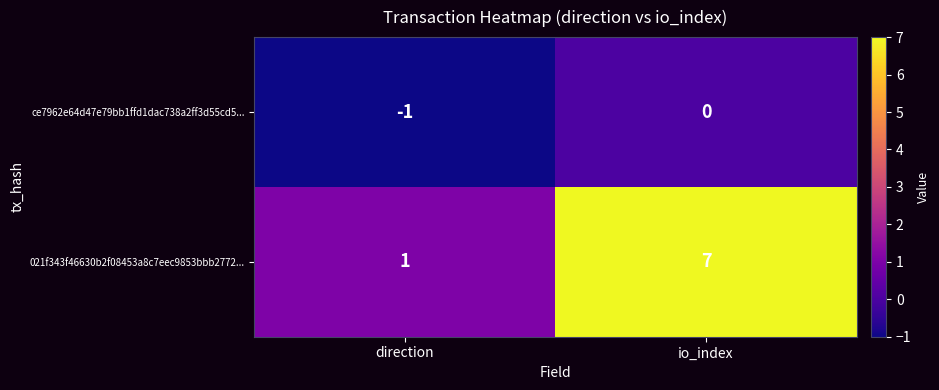

Rank the series by their average value, from highest to lowest.

021f343f46630b2f08453a8c7eec9853bbb2772..., ce7962e64d47e79bb1ffd1dac738a2ff3d55cd5...